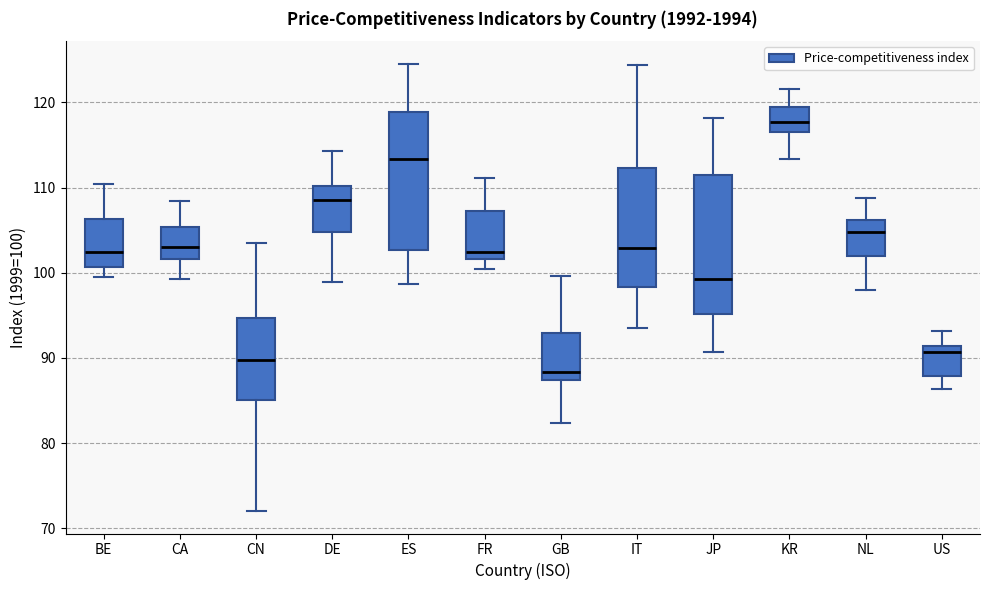

Reading left to right, transcribe this box plot: for each box, give where its median line is, the range the box spans, and where its two whiskers end, as read against the y-axis. The values are not printed on the chart, so give them approximately, as read against the axis.

BE: median 102, box 101 to 106, whiskers 99 to 110
CA: median 103, box 102 to 105, whiskers 99 to 108
CN: median 90, box 85 to 95, whiskers 72 to 103
DE: median 109, box 105 to 110, whiskers 99 to 114
ES: median 113, box 103 to 119, whiskers 99 to 125
FR: median 102 (just above the box's lower edge), box 102 to 107, whiskers 100 to 111
GB: median 88, box 87 to 93, whiskers 82 to 100
IT: median 103, box 98 to 112, whiskers 94 to 124
JP: median 99, box 95 to 112, whiskers 91 to 118
KR: median 118, box 116 to 119, whiskers 113 to 122
NL: median 105, box 102 to 106, whiskers 98 to 109
US: median 91 (just below the box's upper edge), box 88 to 91, whiskers 86 to 93